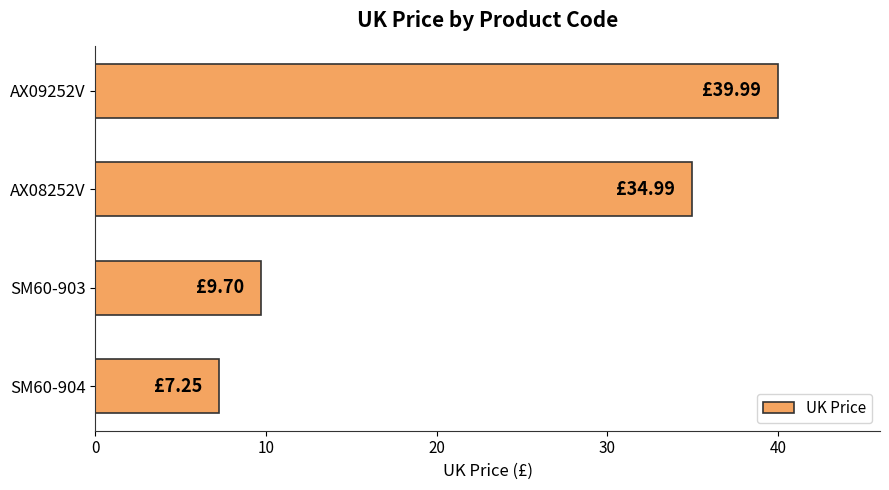

What is the sum of the values at AX09252V and AX08252V?

75.0